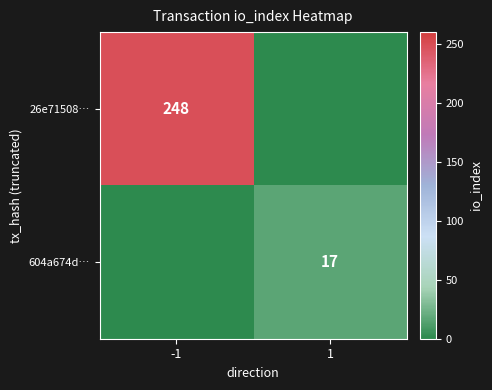

Count the number of data series in this chart.

2